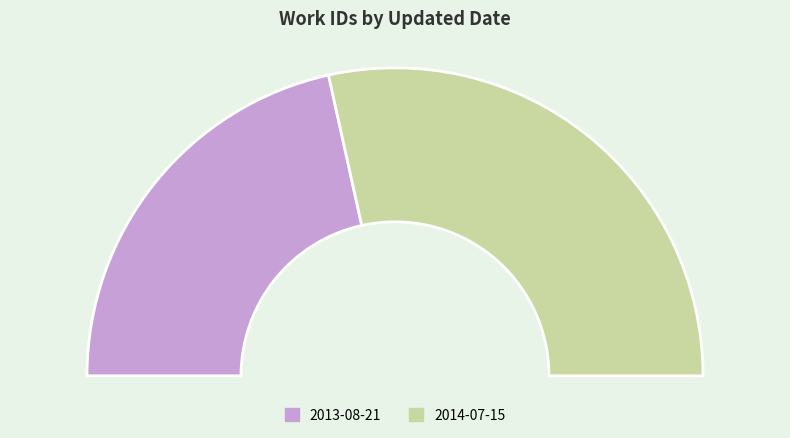

True or false: 2014-07-15 accounts for 57% of the total.

True